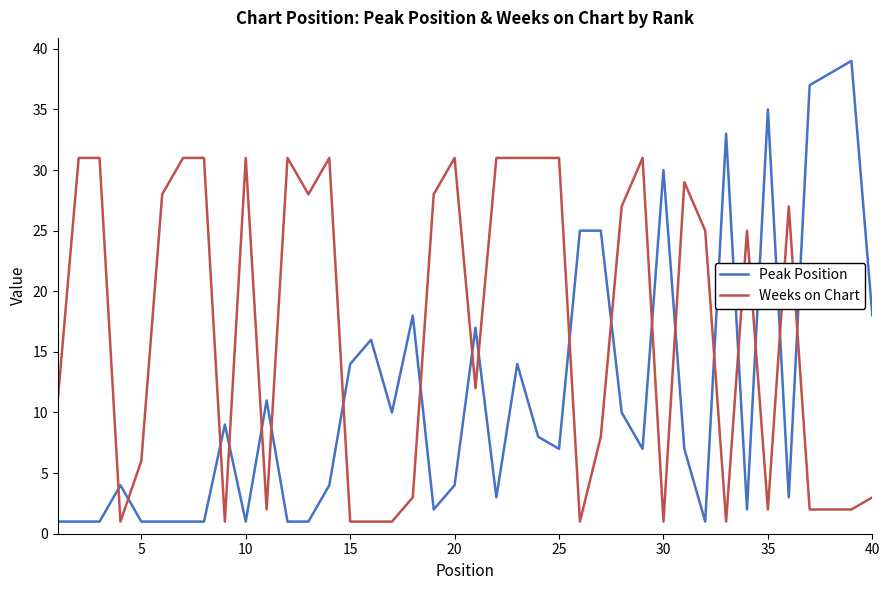

How many times do Weeks on Chart and Peak Position cross each other?

19